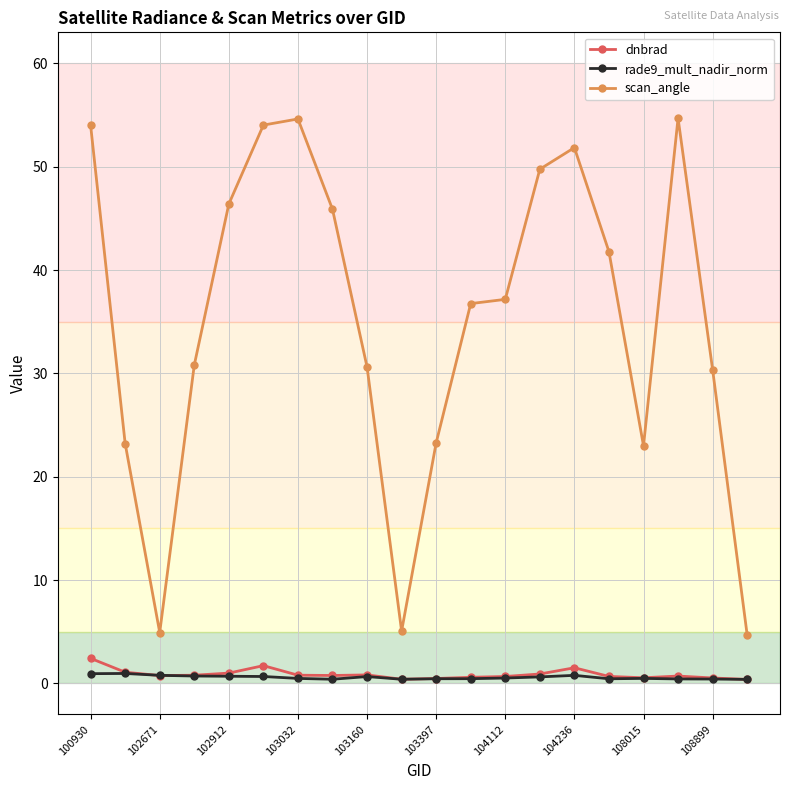

True or false: scan_angle has more than 0 interior local peaks.

True